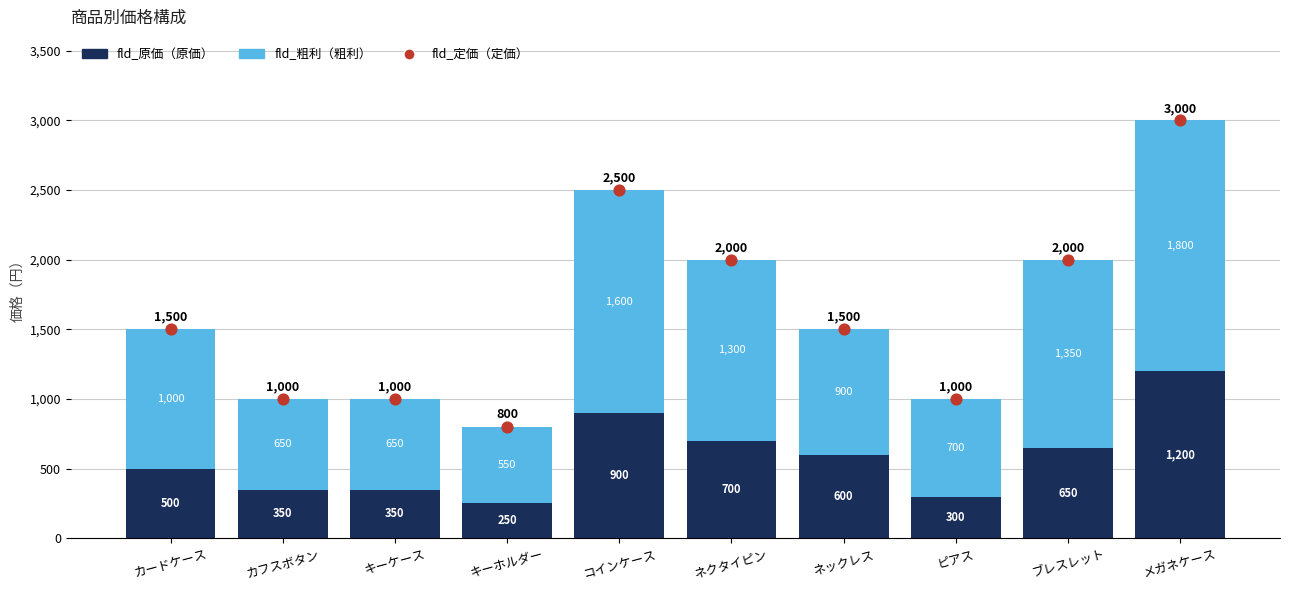

Which series has the largest total across all categories?

fld_定価